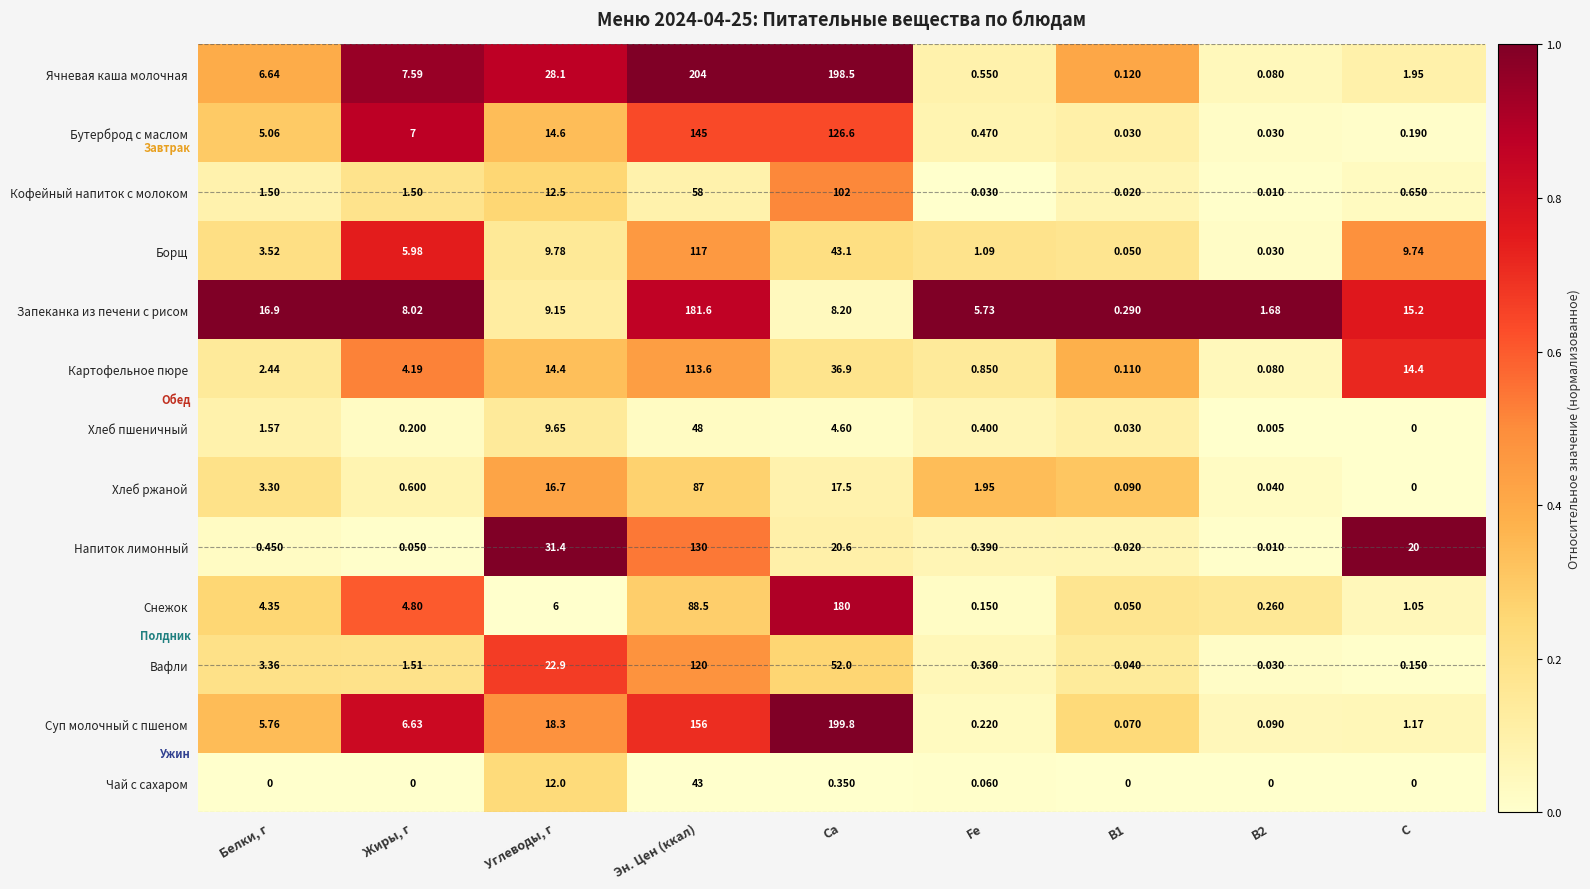

At which category is the sum across all series the highest?

Эн. Цен (ккал)